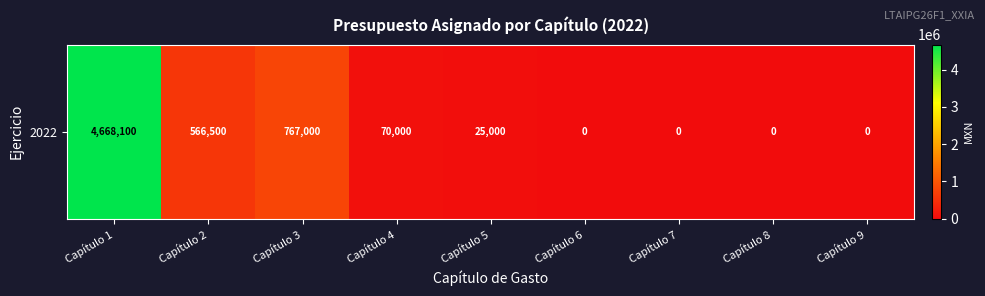

What value does the data have at Capítulo 4, to the nearest 50?

70000